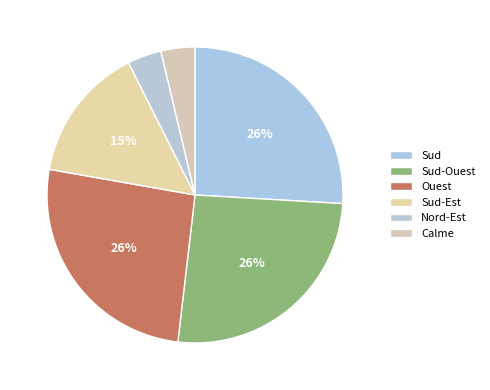

Is there any slice that represents more than half of the pie?

No